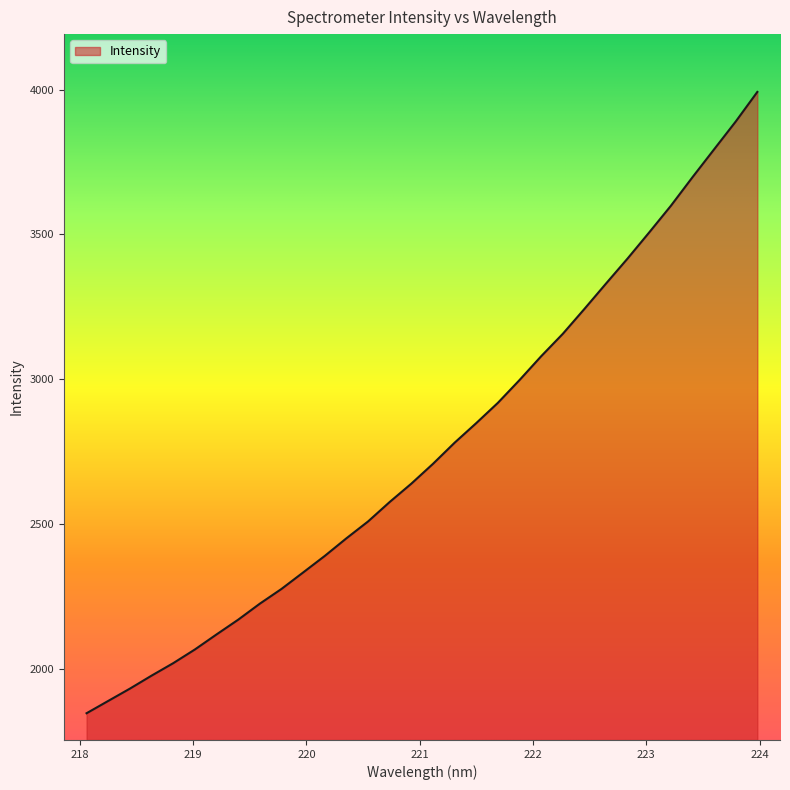

What is the greatest value displayed?

3992.3